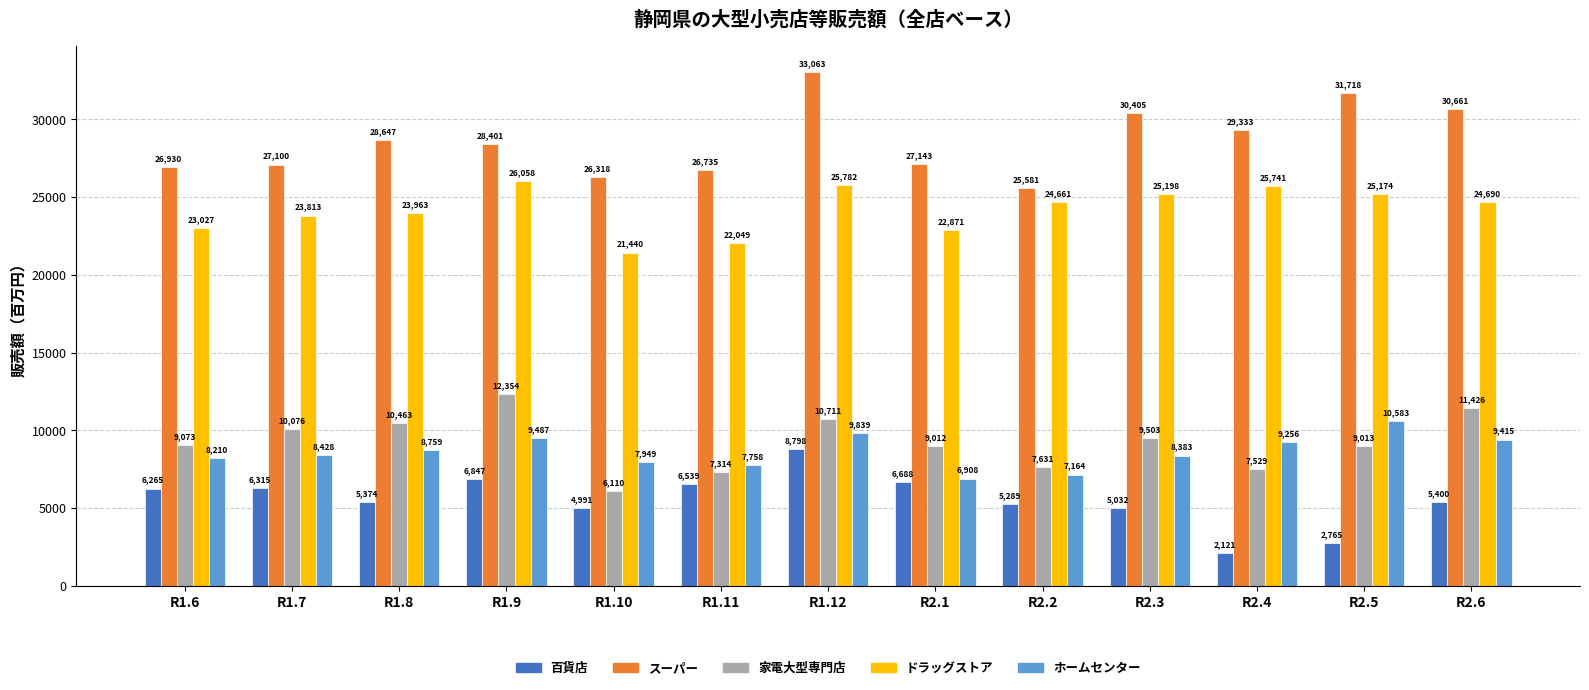

Between R1.11 and R2.3, which series saw the biggest shift?

スーパー